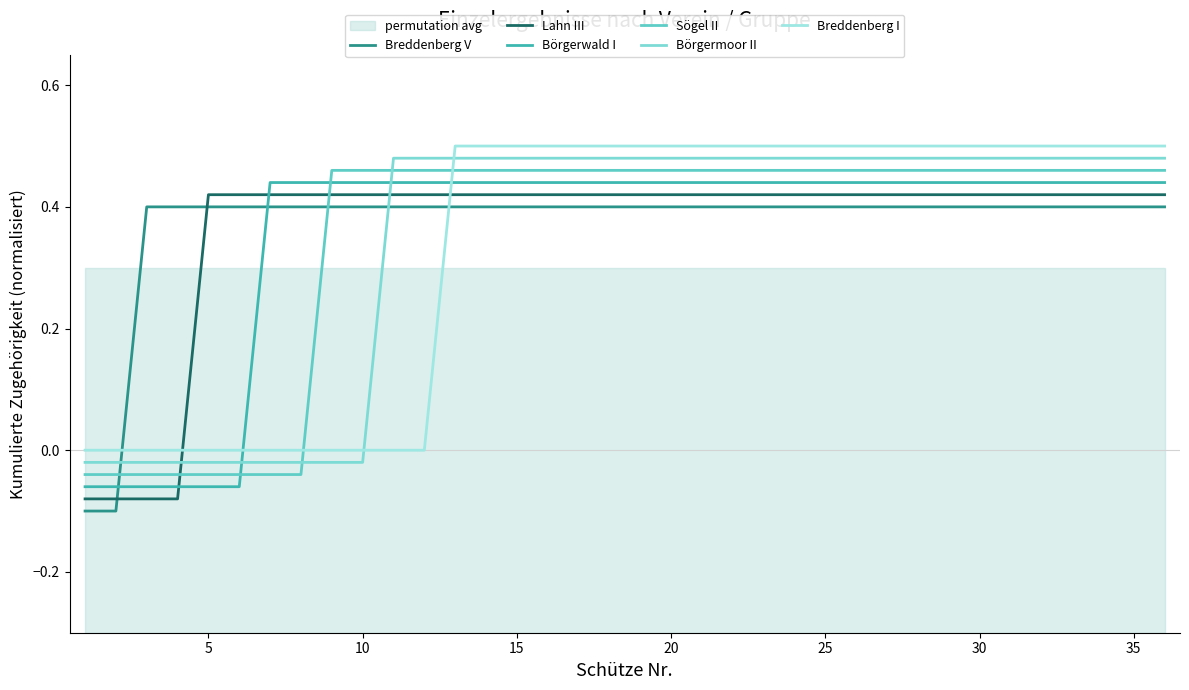

Which series has the widest spread of Y values?

Breddenberg V